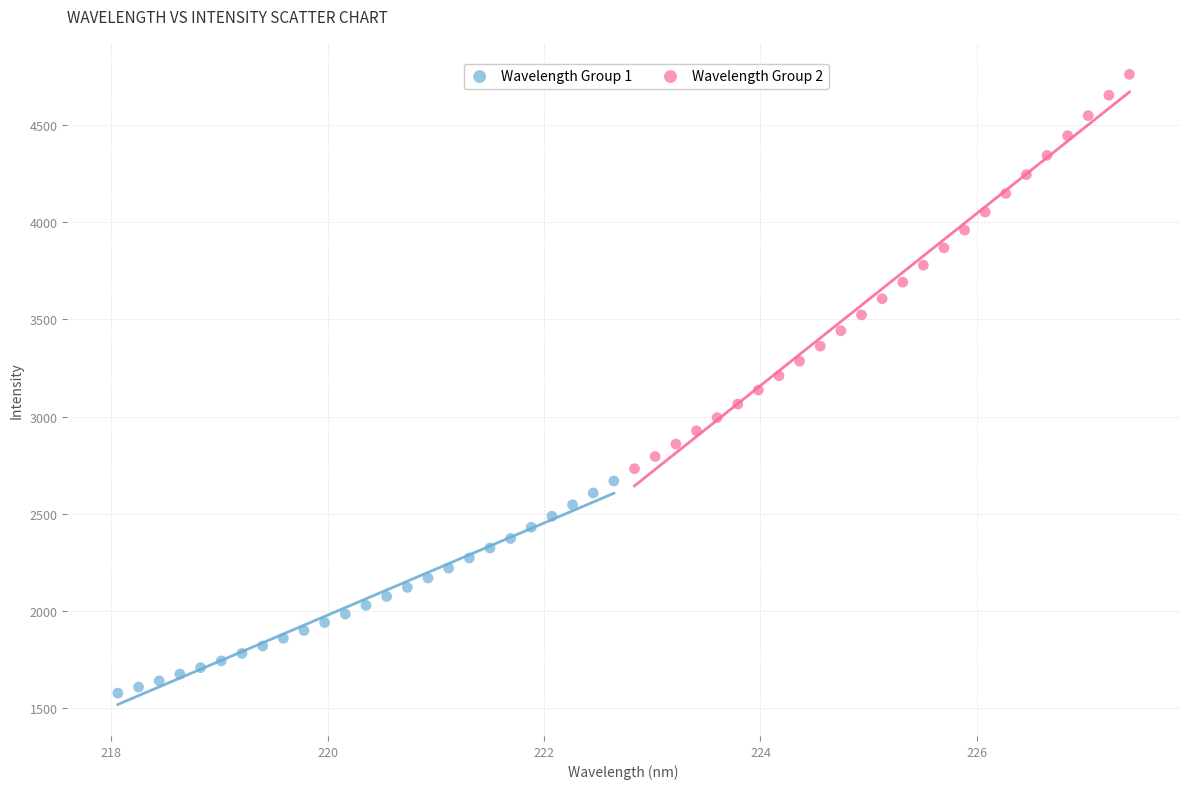

Which series contains the highest Y value?

Wavelength Group 2